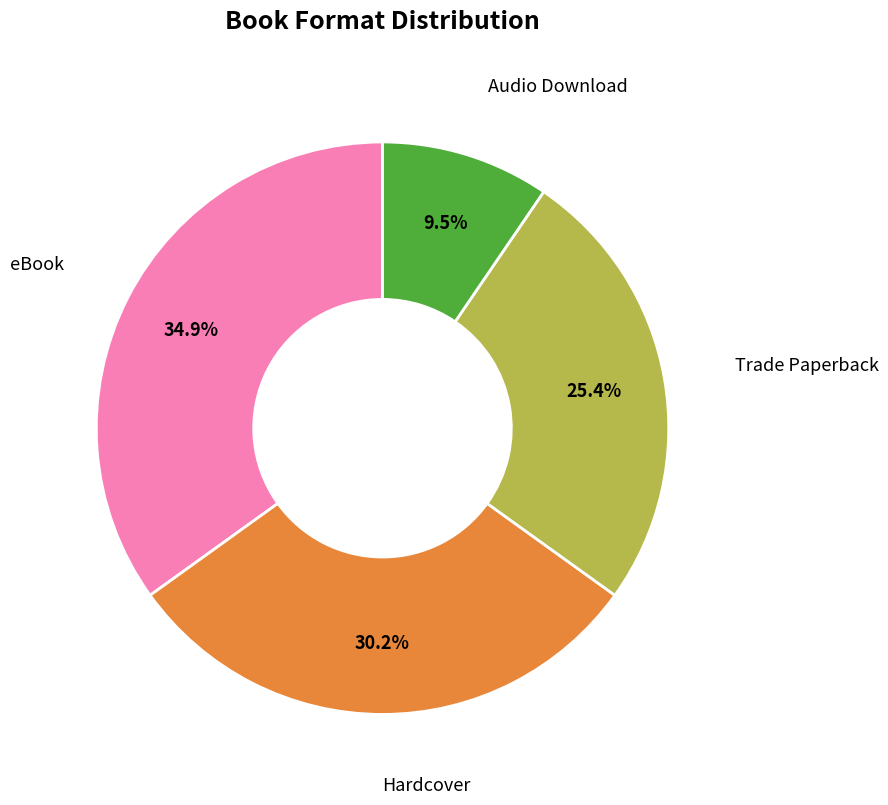

Is there a majority slice in this chart?

No